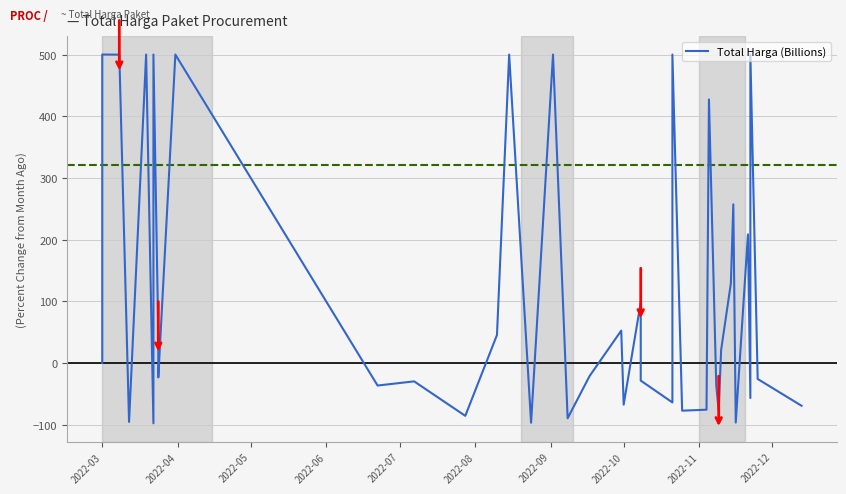

How many lines are shown in the chart?

1